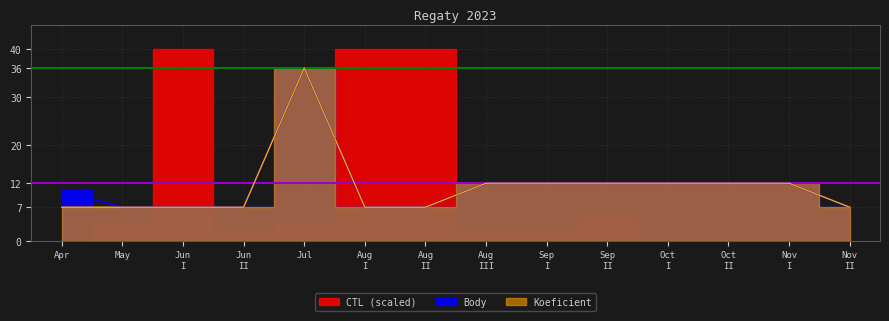

True or false: Koeficient and Body intersect in this chart.

False